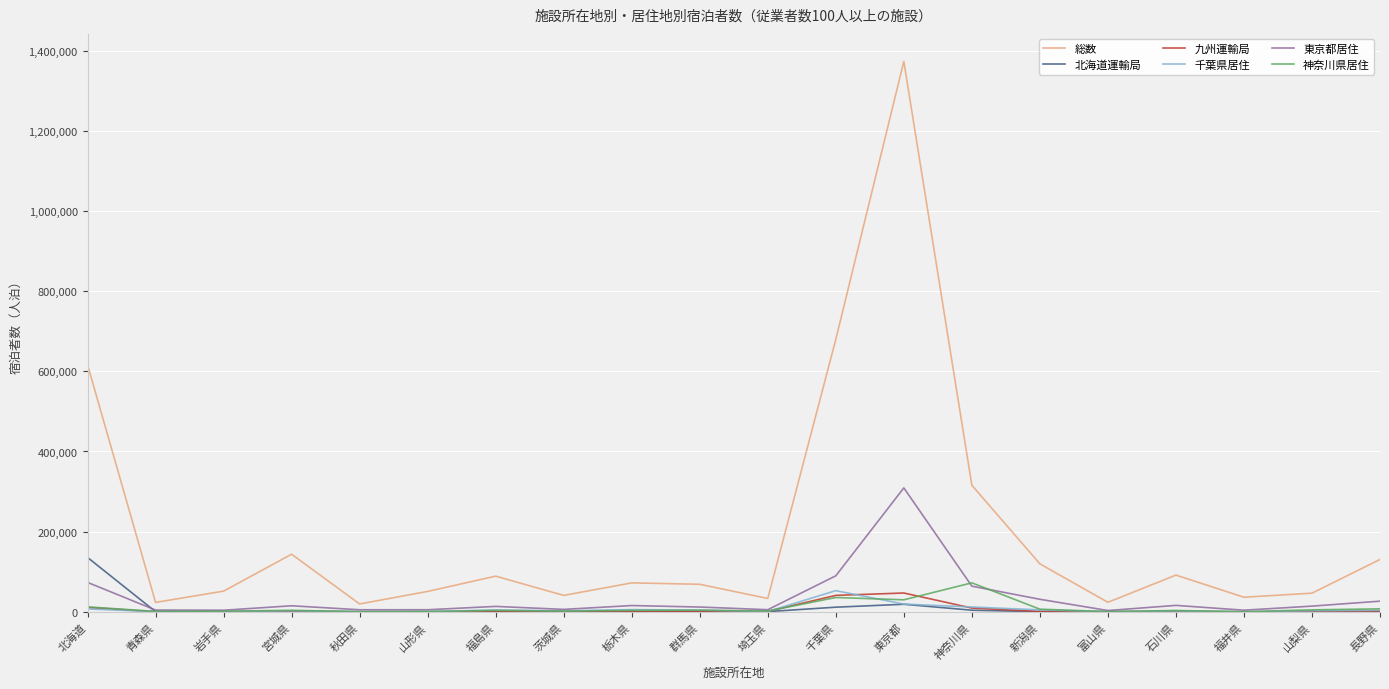

True or false: 総数 has a value of 315716 at 神奈川県.

True